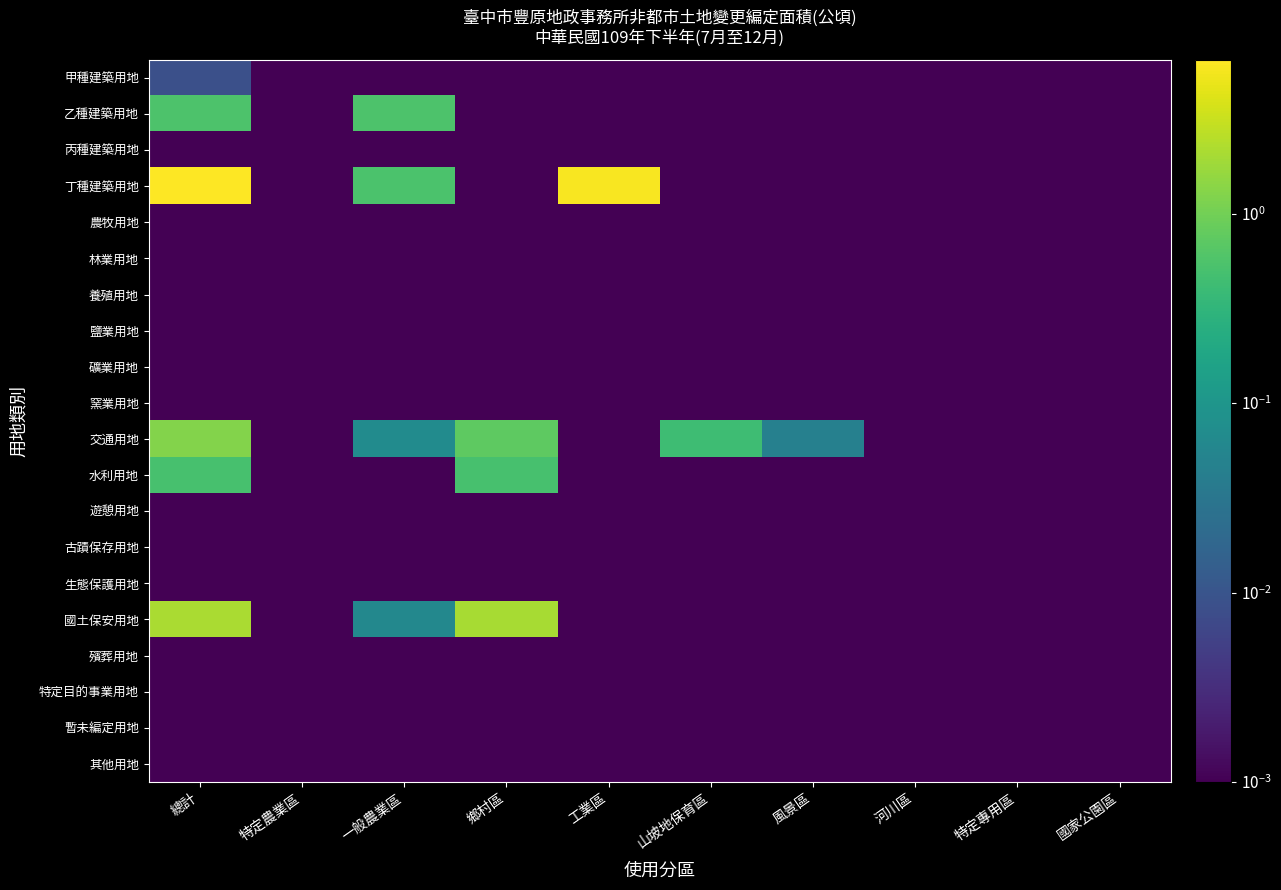

Which series has the largest range (max minus min)?

丁種建築用地